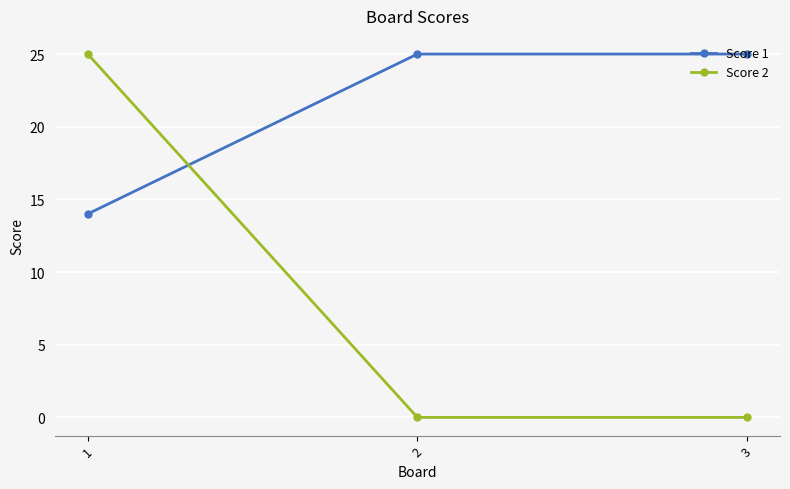

Which series has the widest spread of values?

Score 2